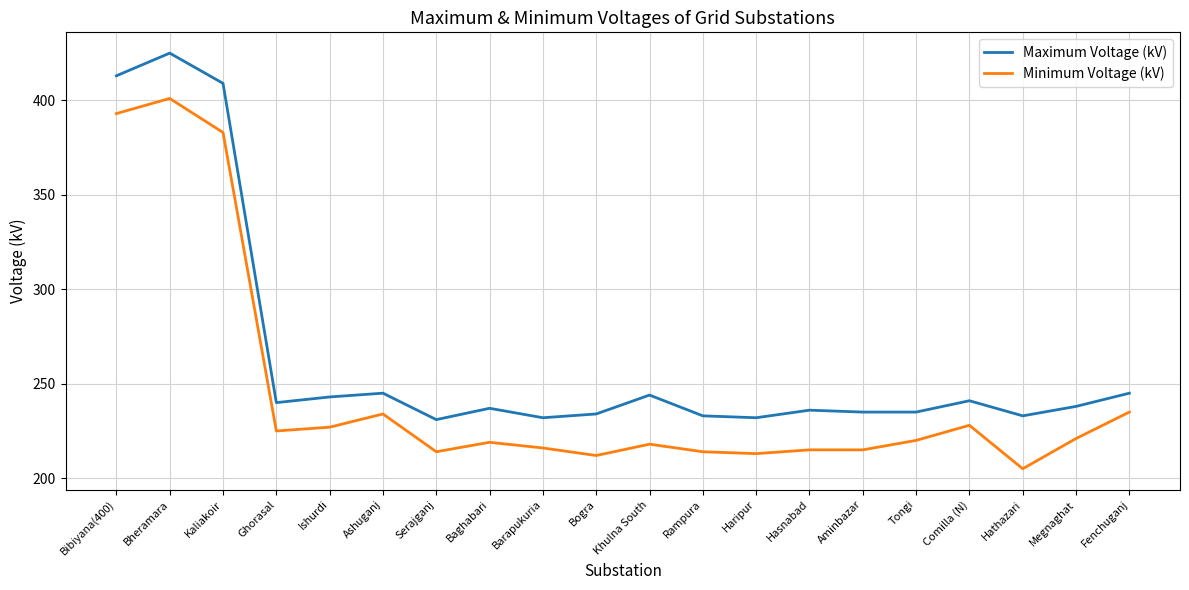

What is the greatest value displayed?

425